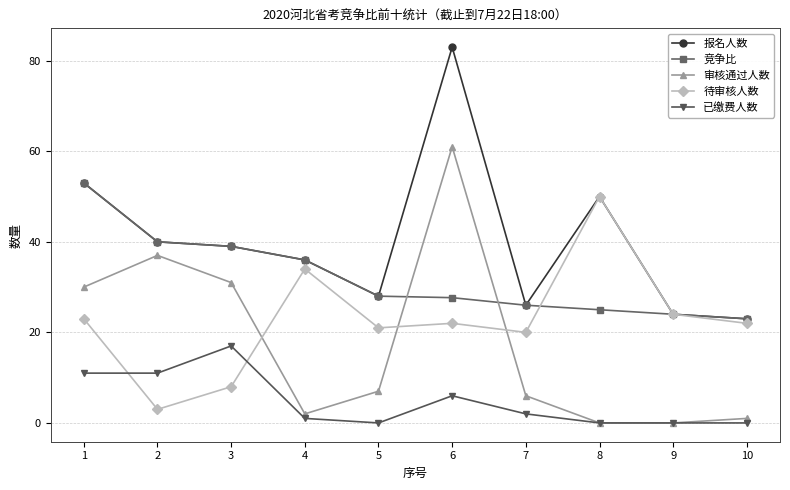

List the series in order of their peak value, highest first.

报名人数, 审核通过人数, 竞争比, 待审核人数, 已缴费人数